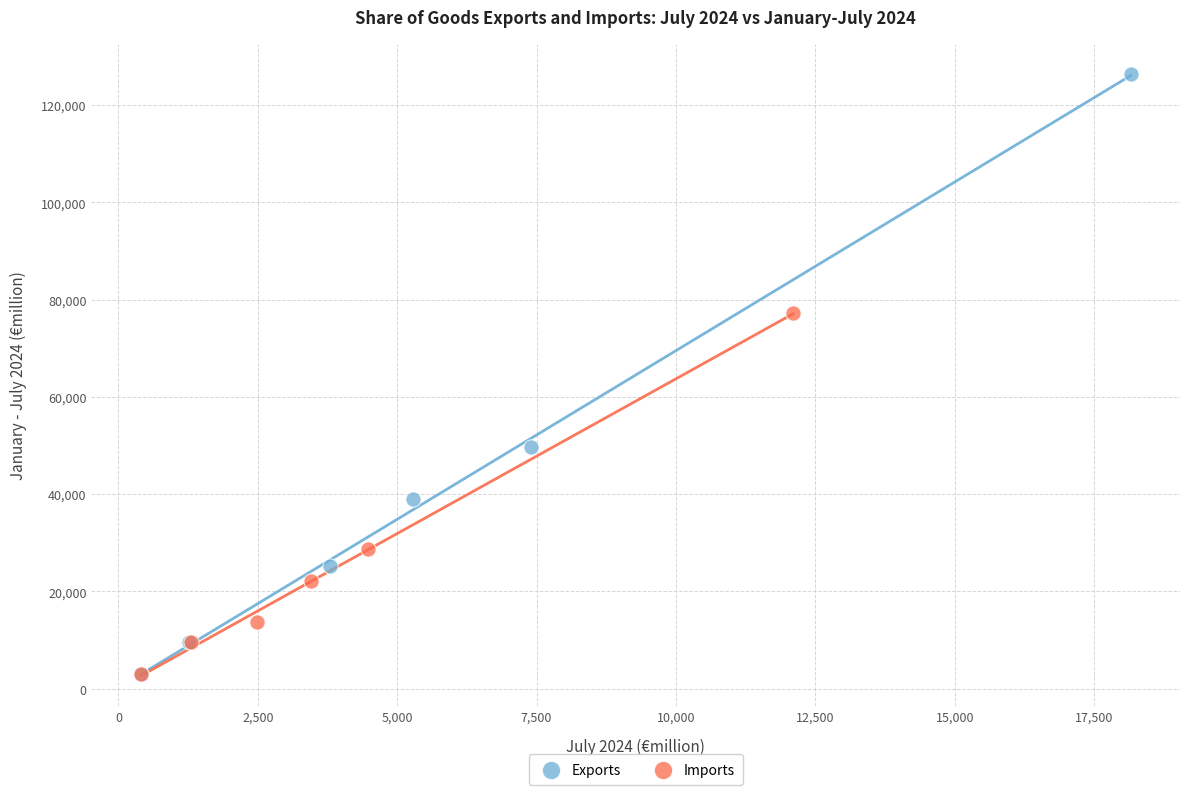

Which series reaches the maximum Y coordinate?

Exports